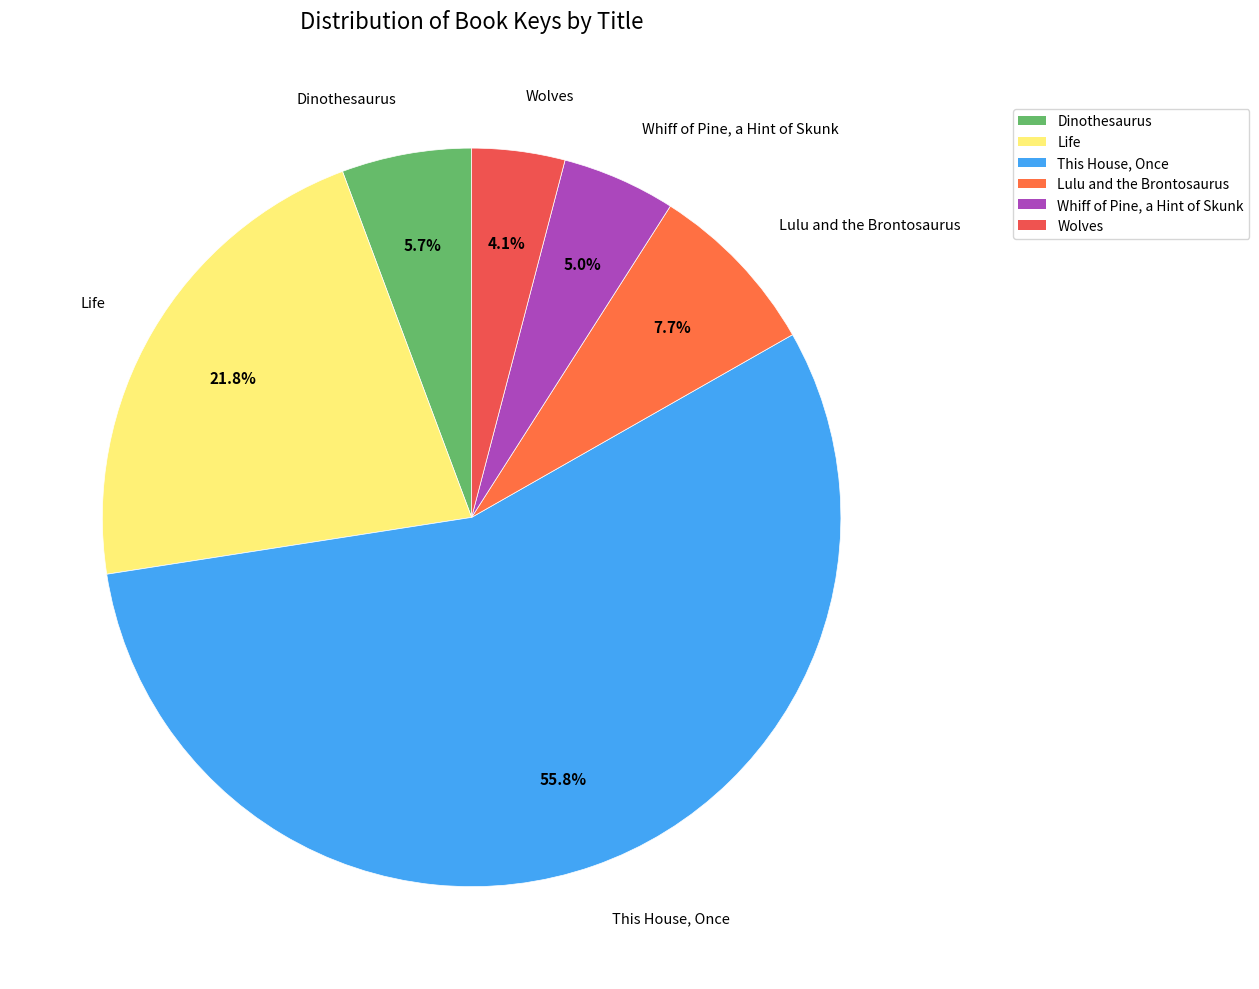

True or false: This House, Once accounts for 71% of the total.

False